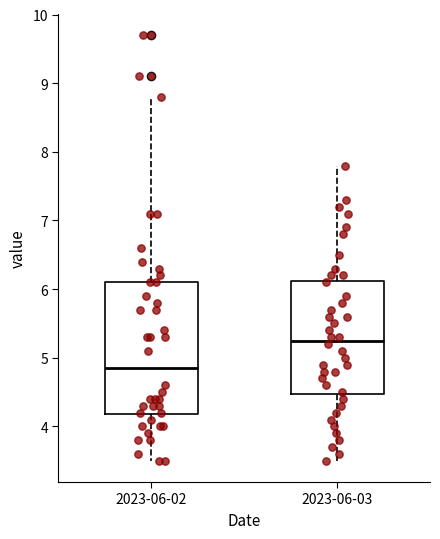

Where is the upper edge of the box for 2023-06-03 on the y-axis? The values are not printed on the chart, so give them approximately, as read against the axis.

6.1